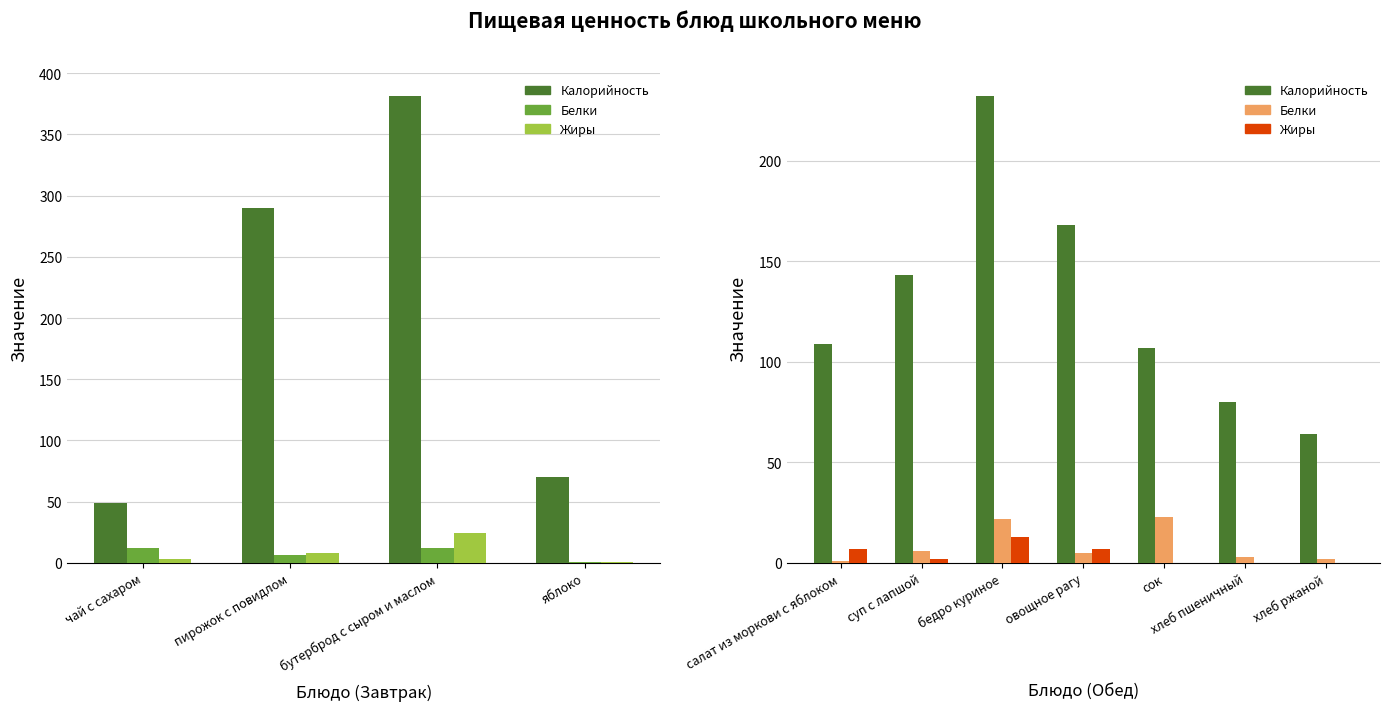

Is it true that Калорийность equals 47 at бедро куриное?

False